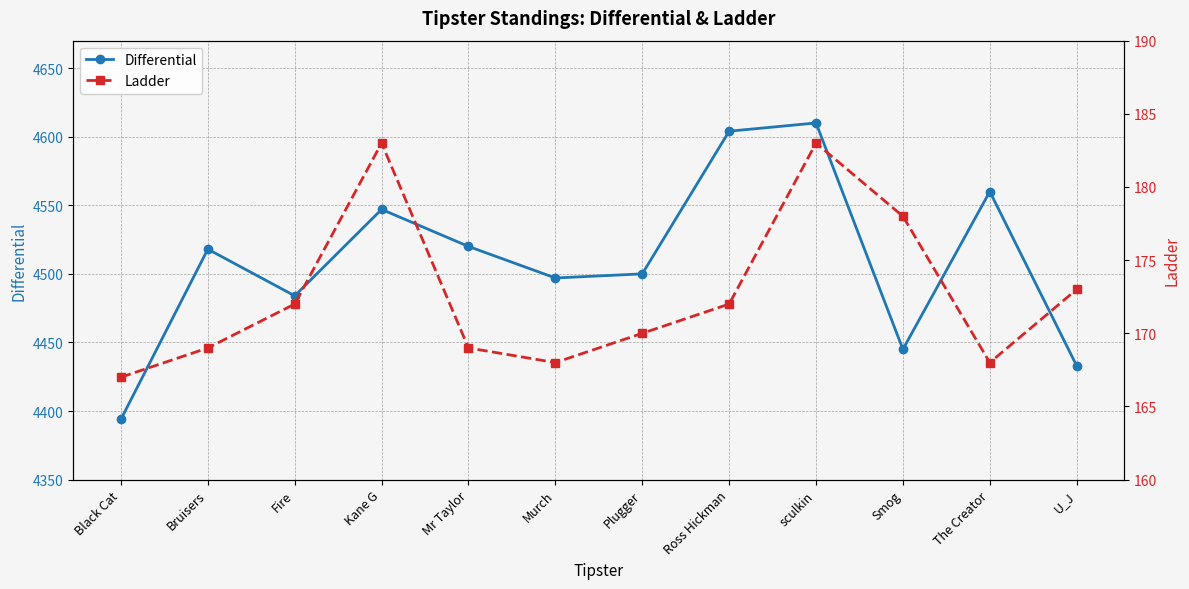

Reading right to left, list all the values displayed in this chart.

Differential: 4433	4560	4445	4610	4604	4500	4497	4520	4547	4484	4518	4394
Ladder: 173	168	178	183	172	170	168	169	183	172	169	167